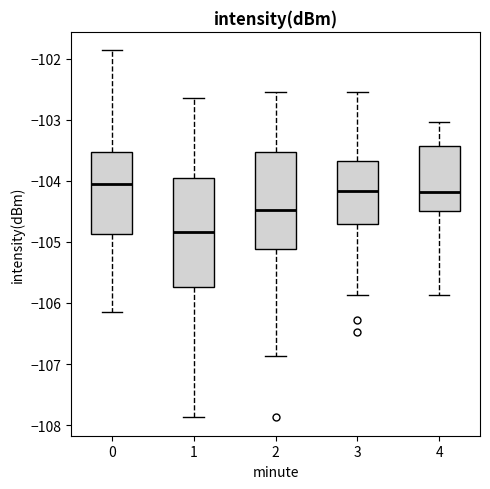

Which box has the highest median line?

0